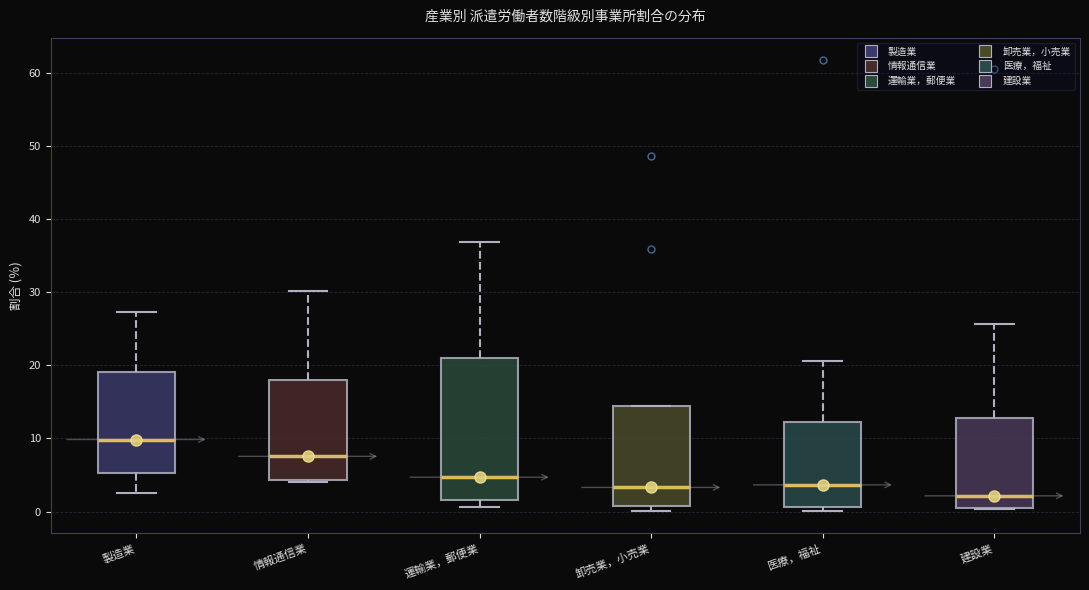

Where does the median line of the box for 医療，福祉 sit on the y-axis? The values are not printed on the chart, so give them approximately, as read against the axis.

4